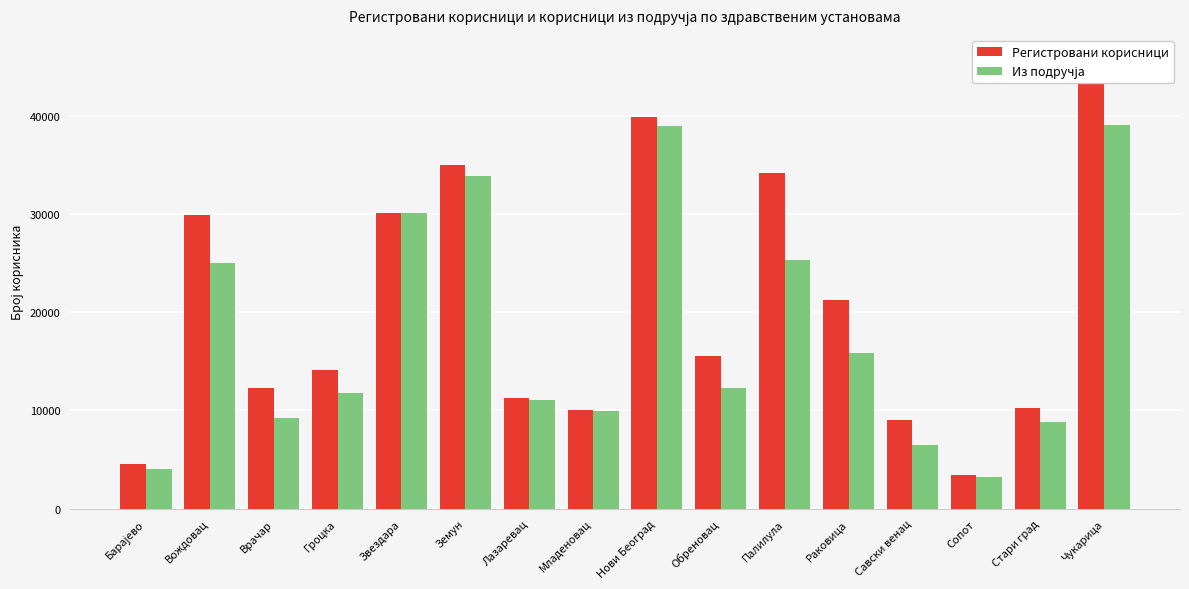

How many distinct data groups are displayed?

2